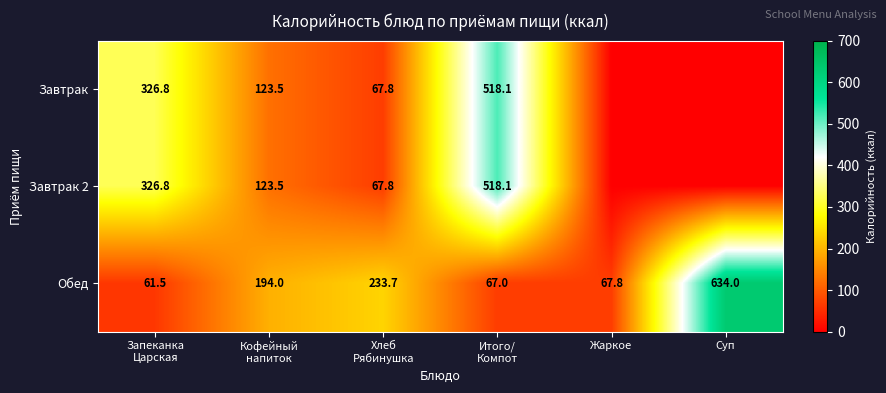

At which label does Обед reach its peak?

Суп